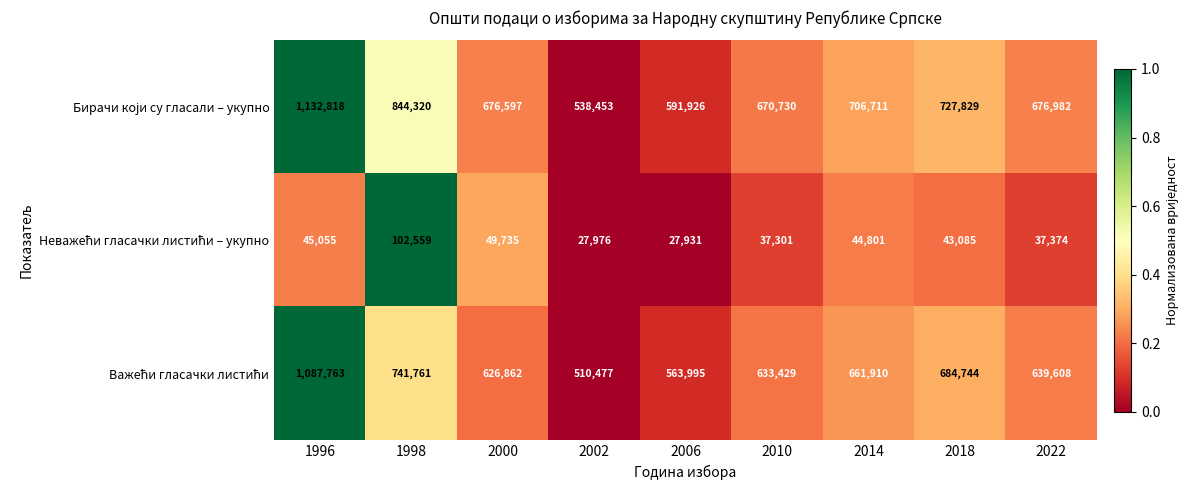

At which category is the sum across all series the highest?

1996